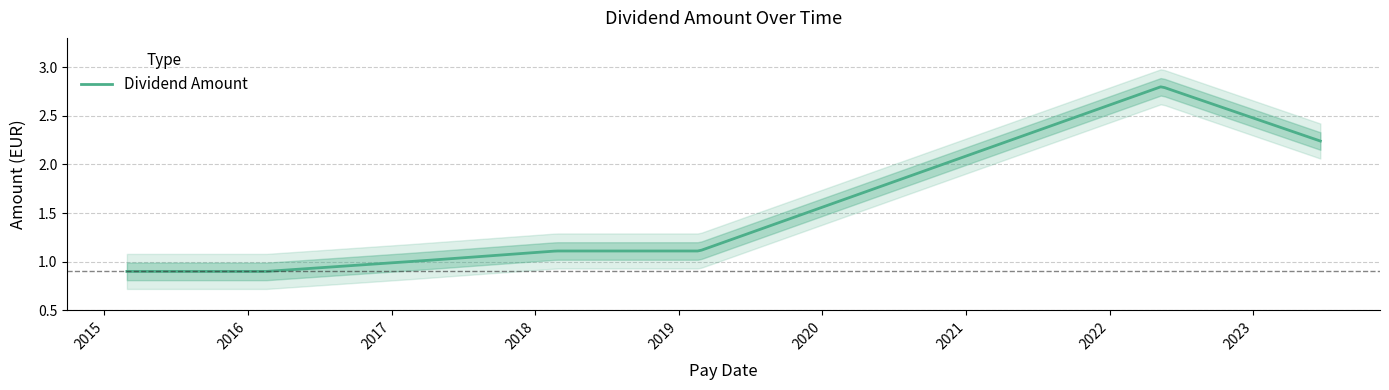

The chart shows a value of 0.9 at 2016-02-17. True or false?

True